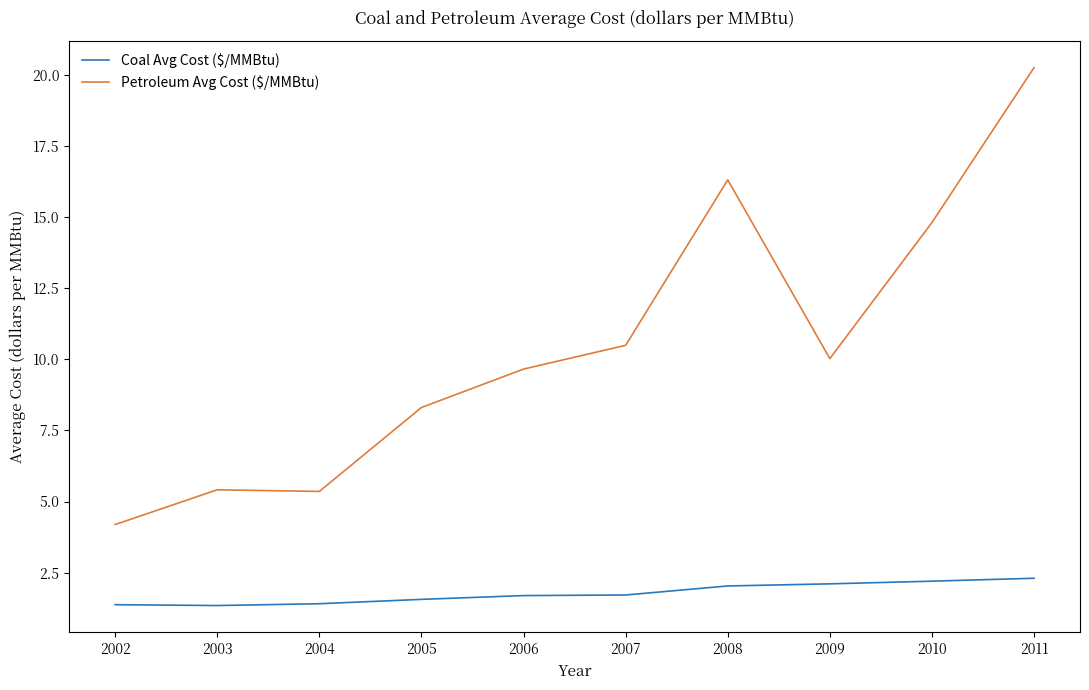

Does the chart display data point markers on the line(s)?

No